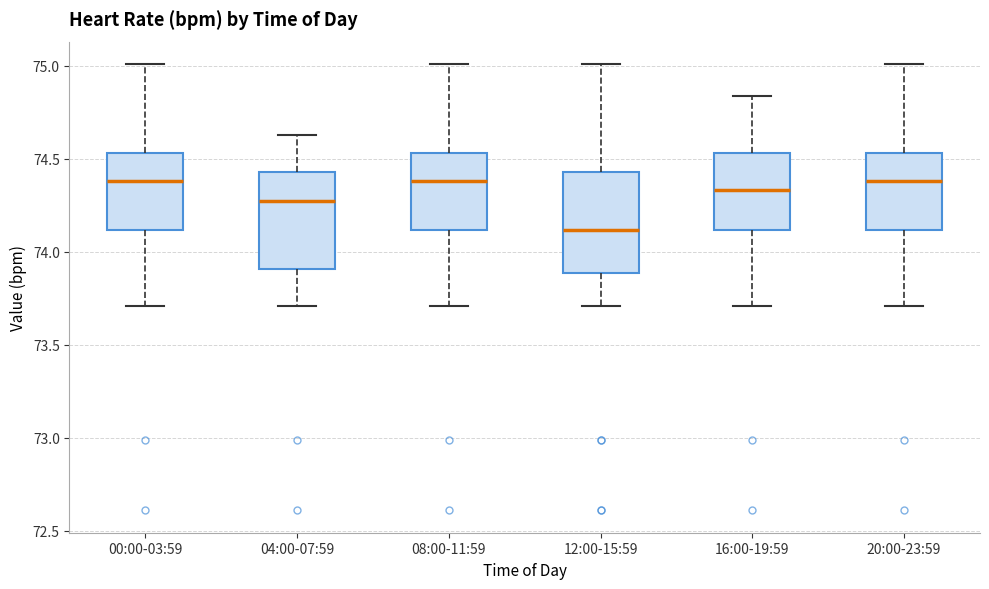

Where does the lower whisker of the box for 04:00-07:59 end on the y-axis? The values are not printed on the chart, so give them approximately, as read against the axis.

73.70